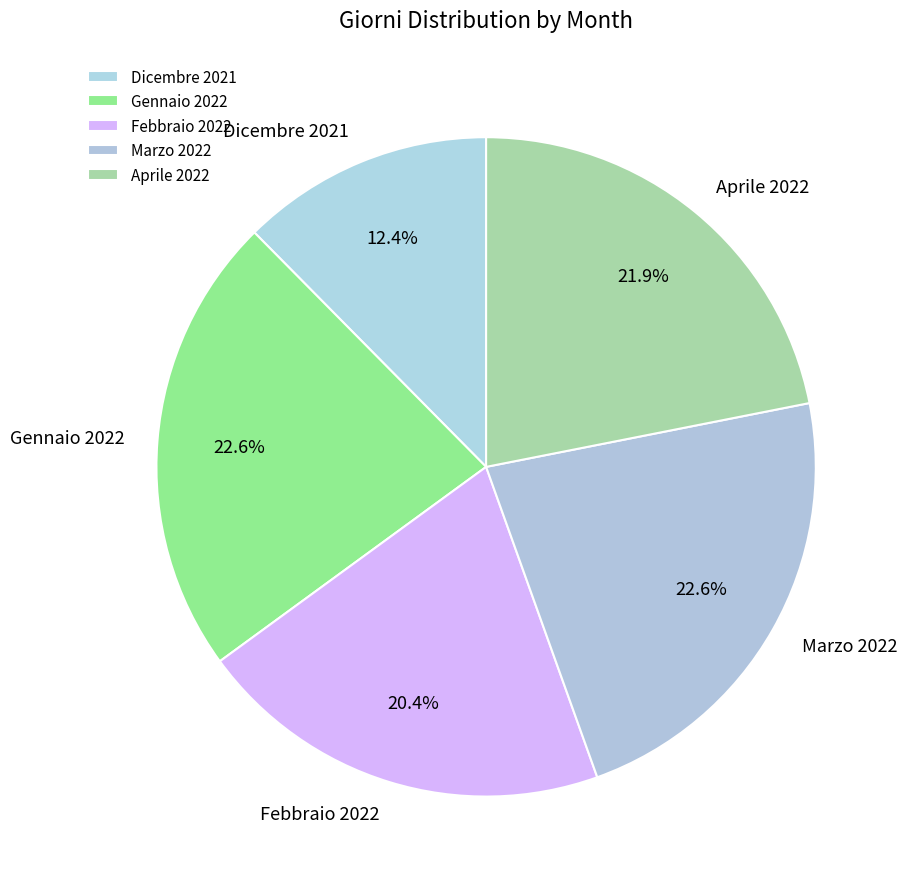

What is the ratio of the value at Marzo 2022 to the value at Gennaio 2022?

1.0